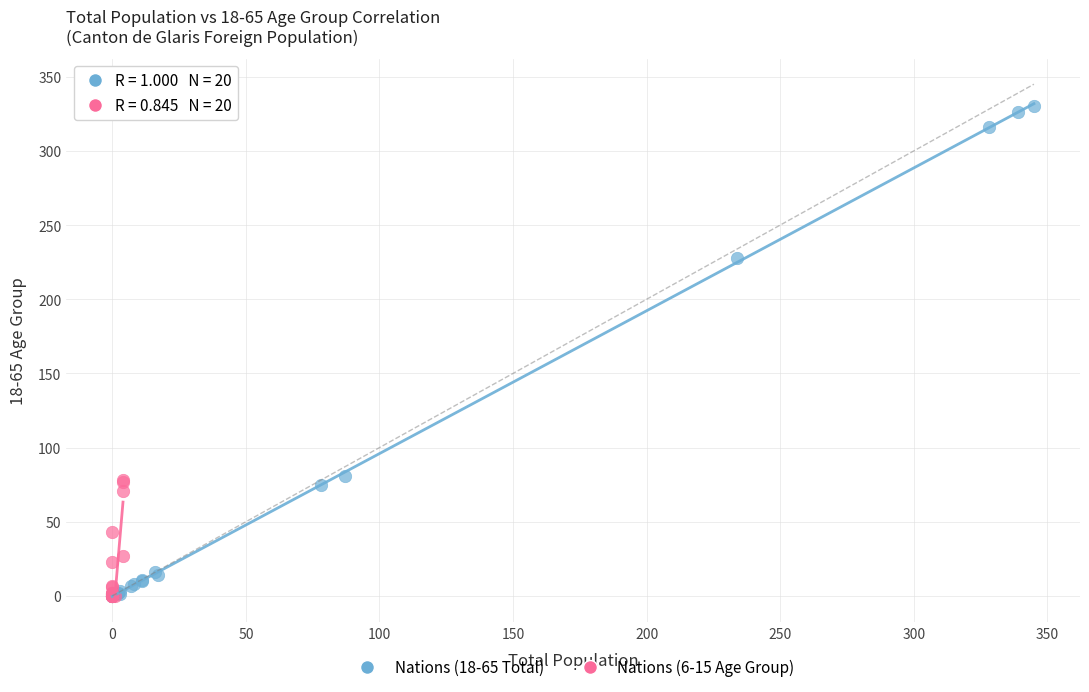

What are all the series names shown in the legend?

Nations (18-65 Total), Nations (6-15 Age Group)